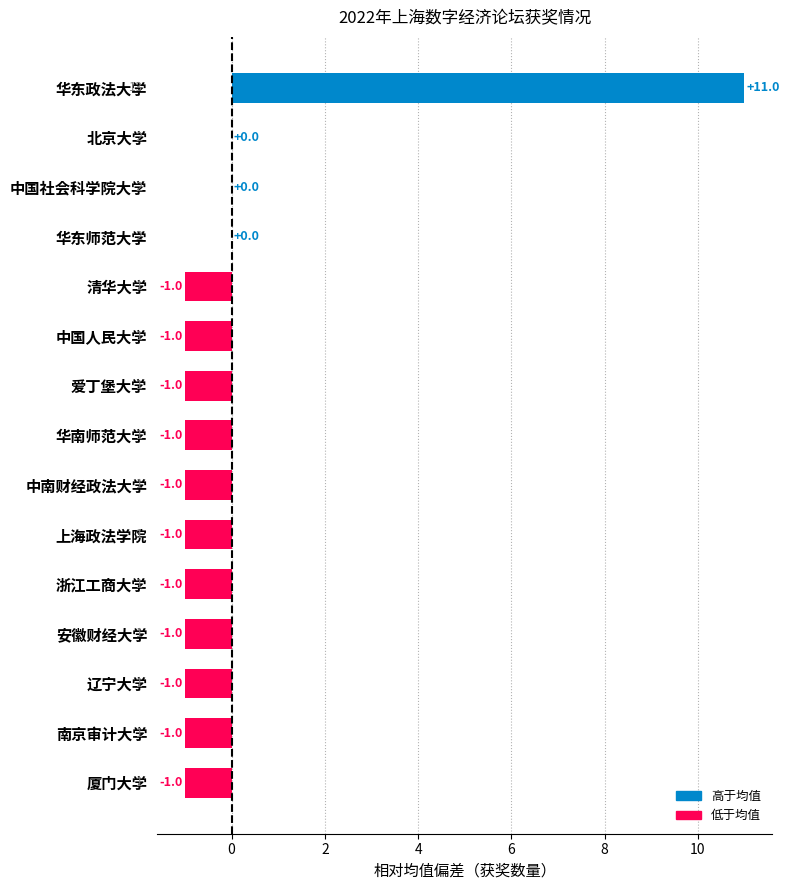

Count the number of data series in this chart.

1